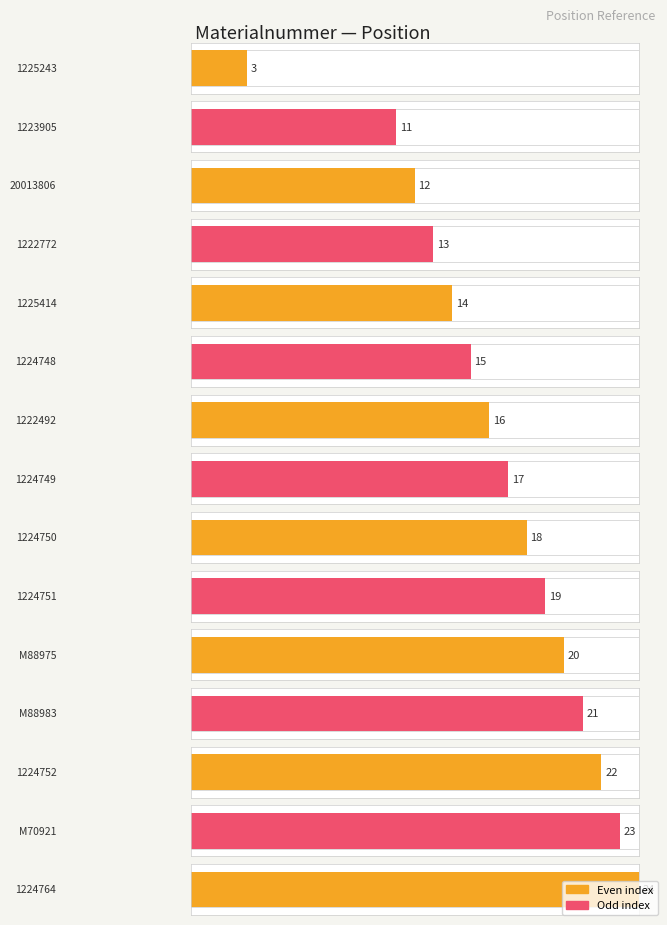

Which category has the lowest value across all series?

1225243